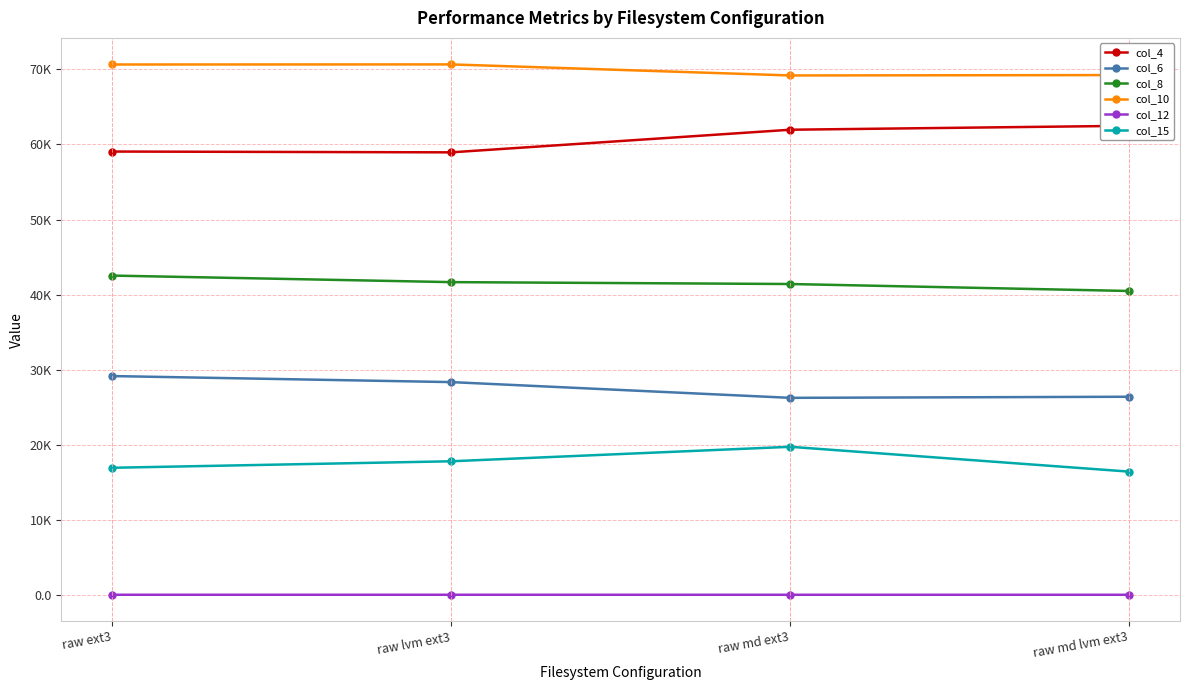

Which series has the largest total across all categories?

col_10